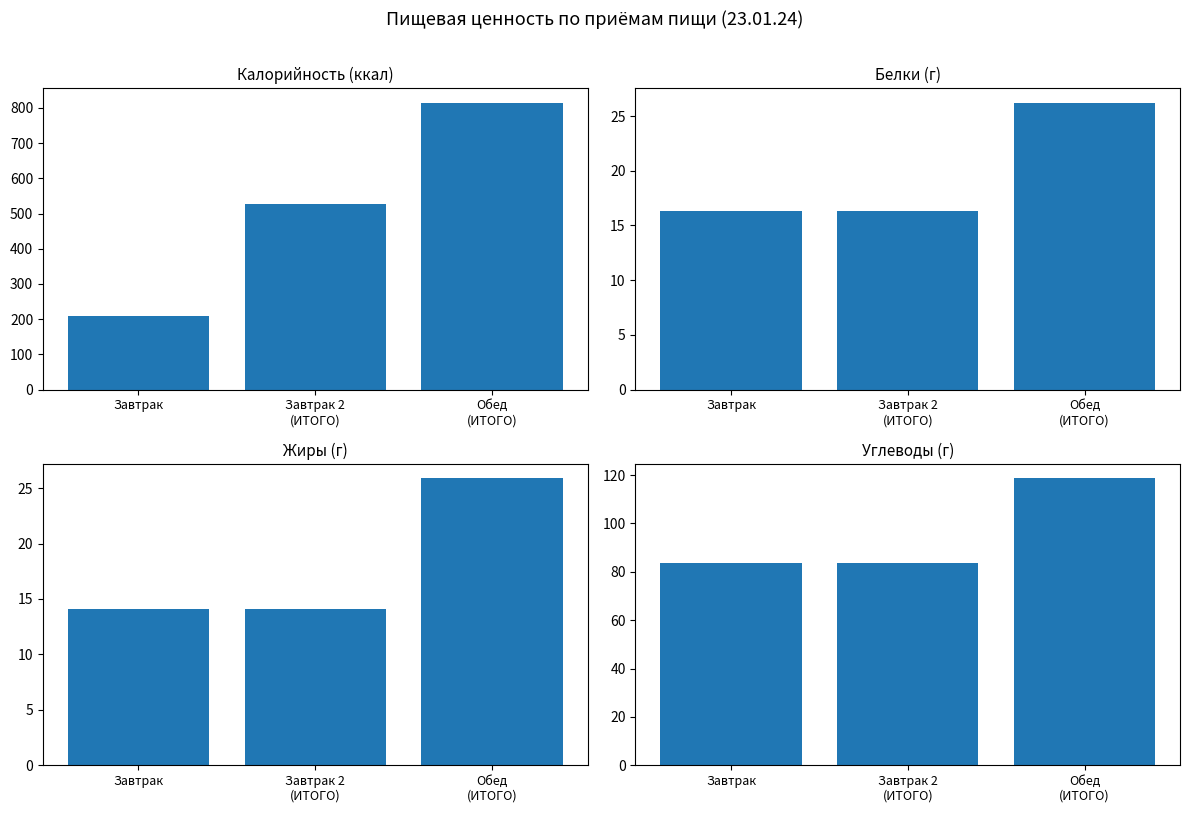

What position from the left is Завтрак 2
(ИТОГО)?

2